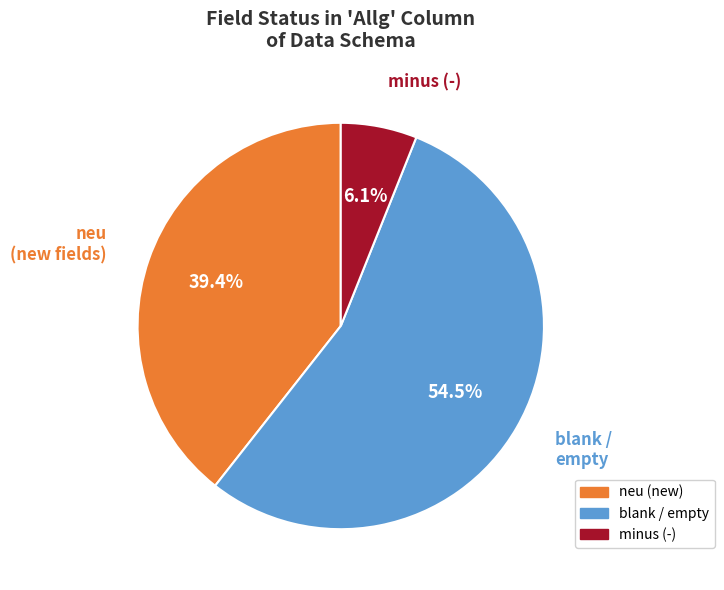

Does any single category account for the majority?

Yes